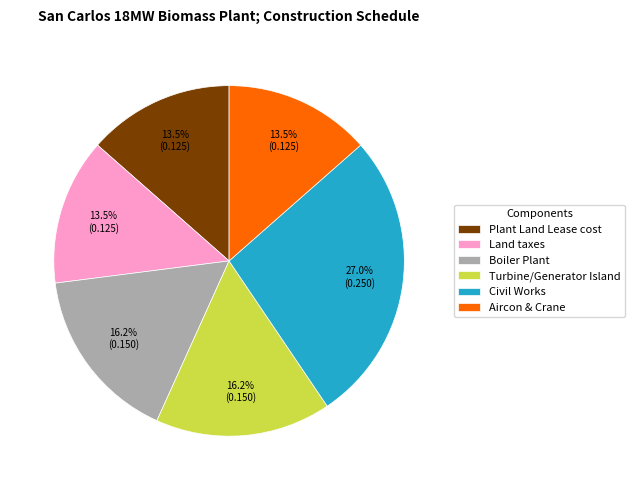

To the nearest percent, what is the difference between the largest and smallest slice percentages?

14%